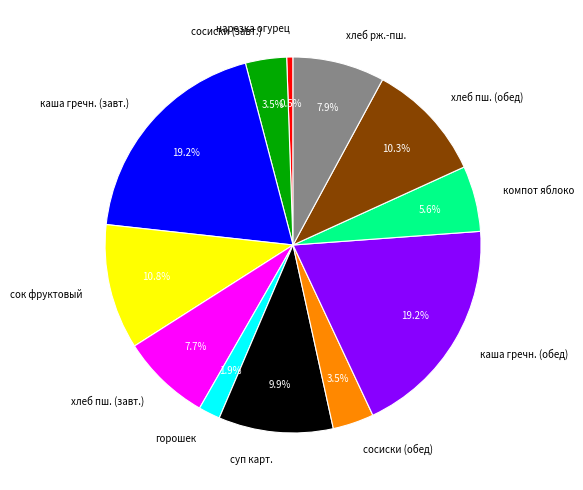

What portion of the pie excludes хлеб пш. (обед)?

89.7%